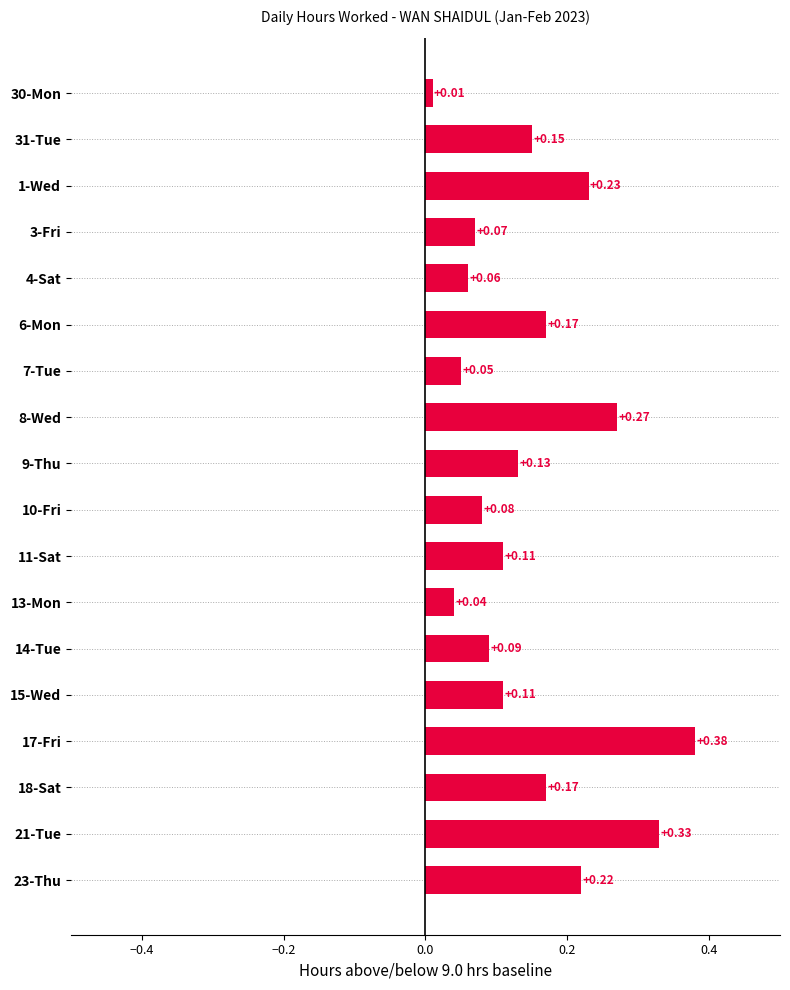

What is the sum of the values at 31-Tue and 21-Tue?

0.5